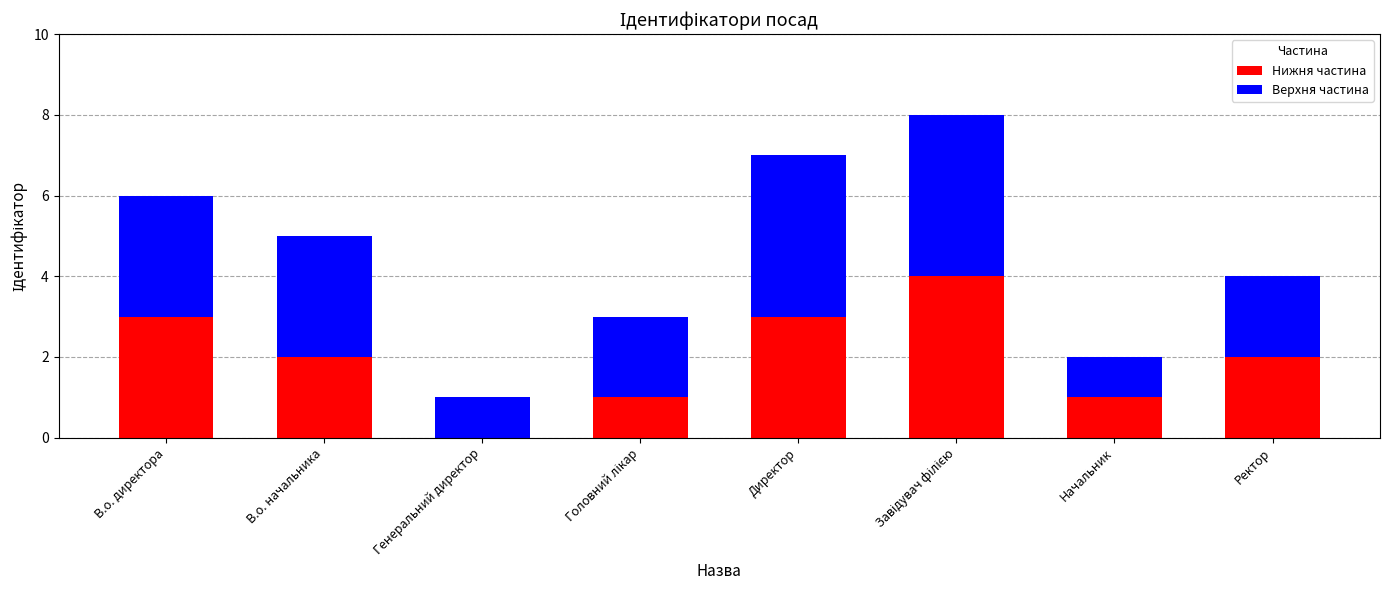

What is the sum of the Нижня частина values at В.о. директора and Директор?

6